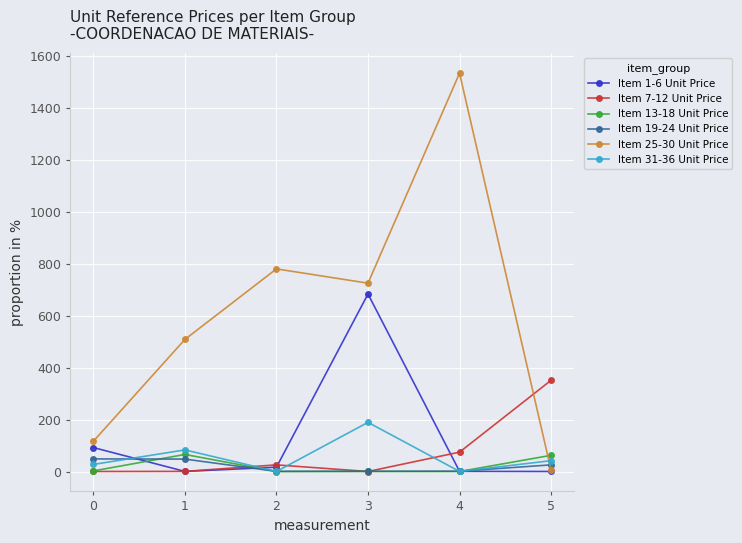

True or false: Item 25-30 Unit Price has more than 2 points higher than both neighbors.

False